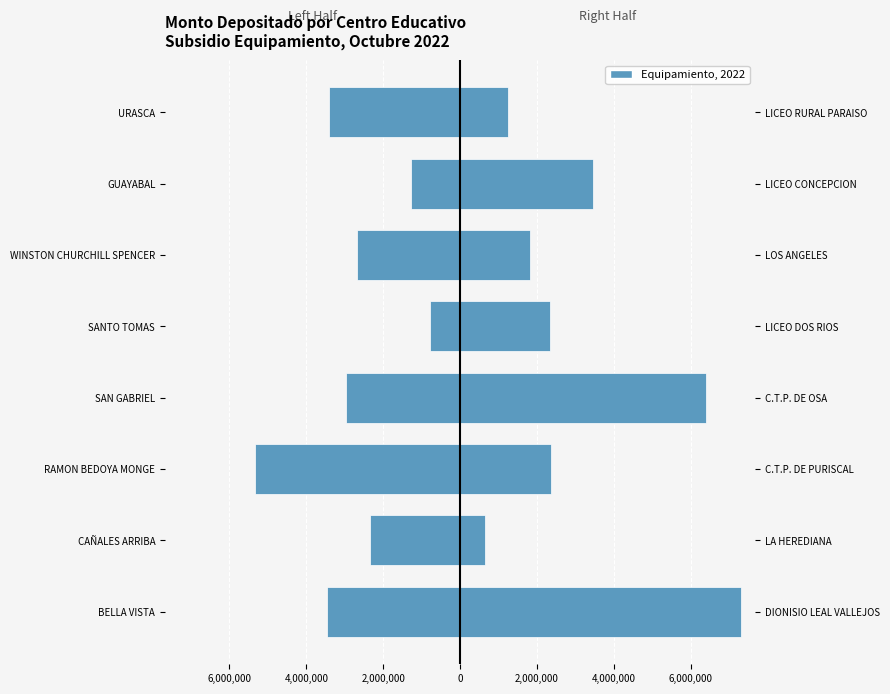

How many series are shown in this chart?

1